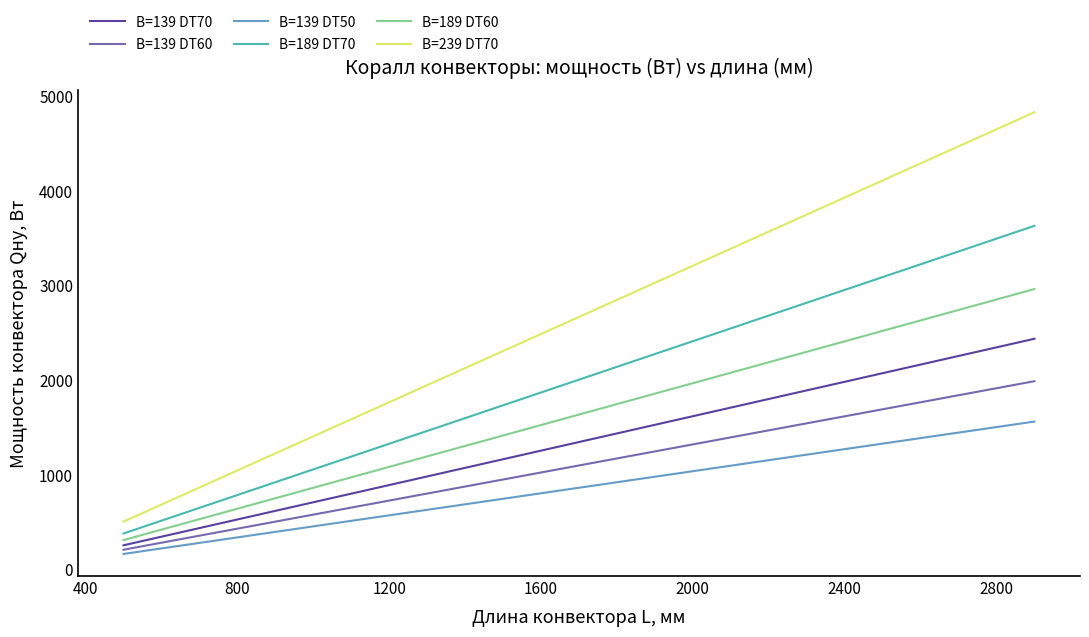

True or false: B=189 DT70 and B=239 DT70 intersect in this chart.

False